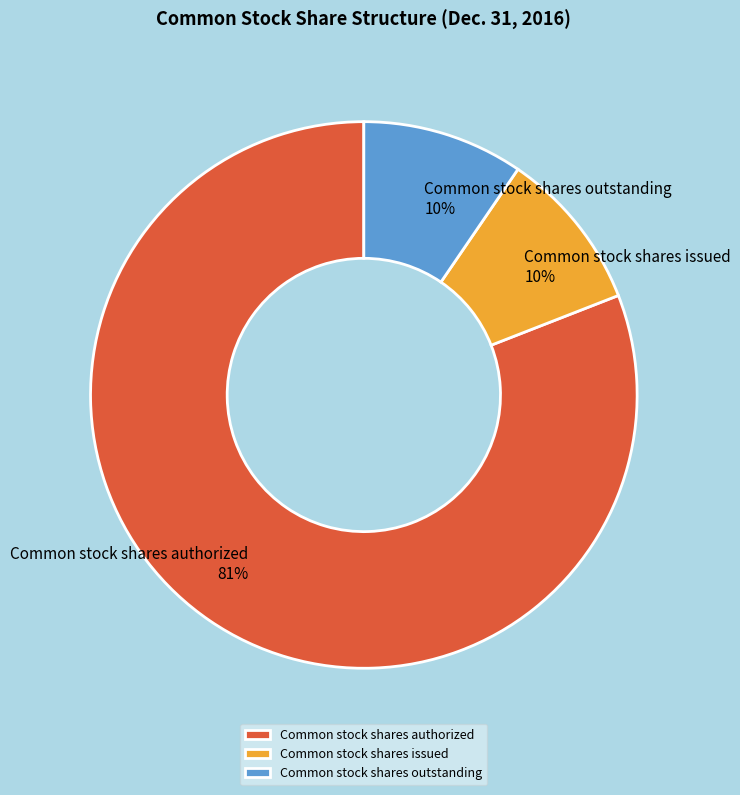

To the nearest percent, what is the average slice percentage?

33%